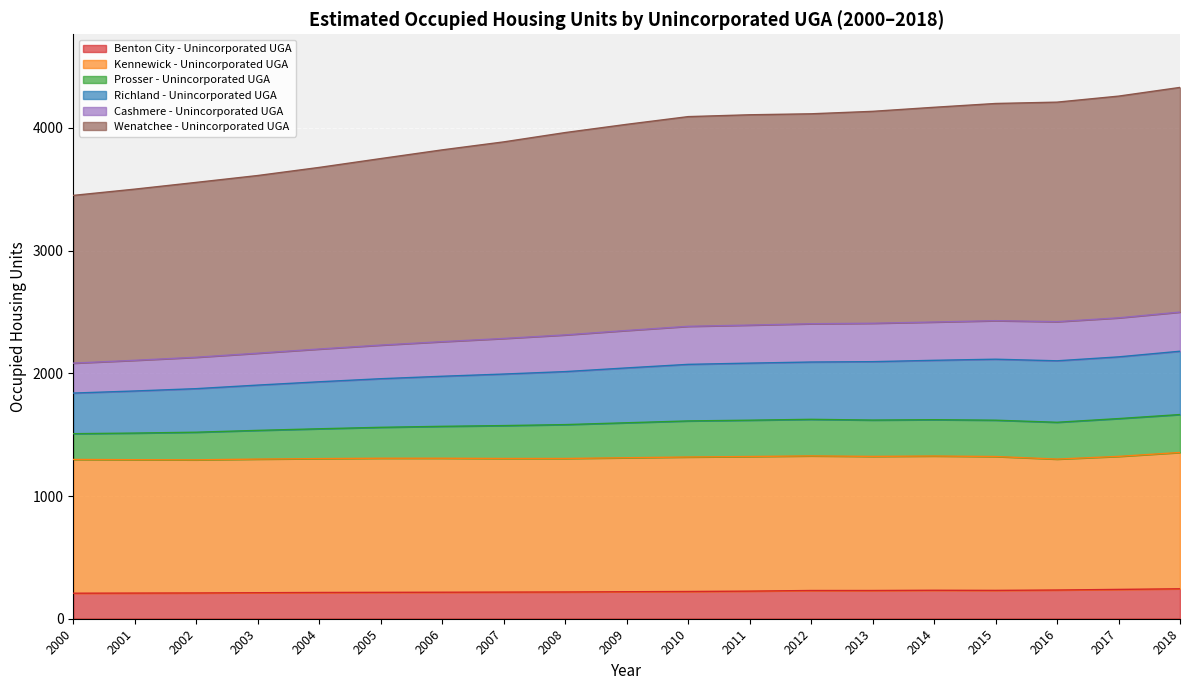

Is the value of Richland - Unincorporated UGA at 2002 greater than the value of Cashmere - Unincorporated UGA at 2014?

Yes